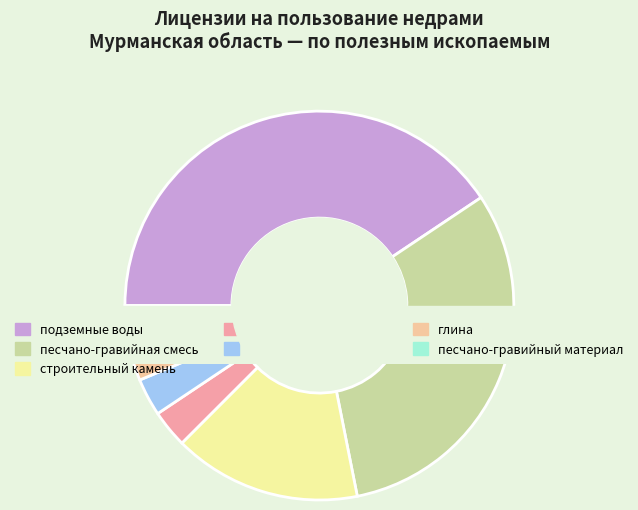

To the nearest percent, what portion does песчано-гравийная смесь represent?

31%